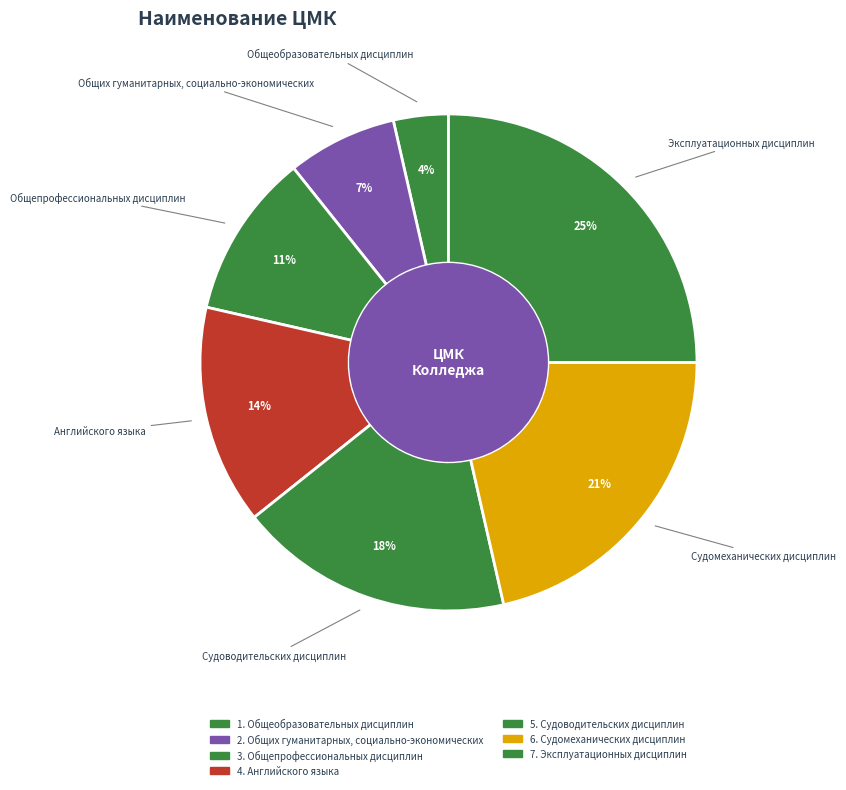

How many segments does this pie chart have?

7